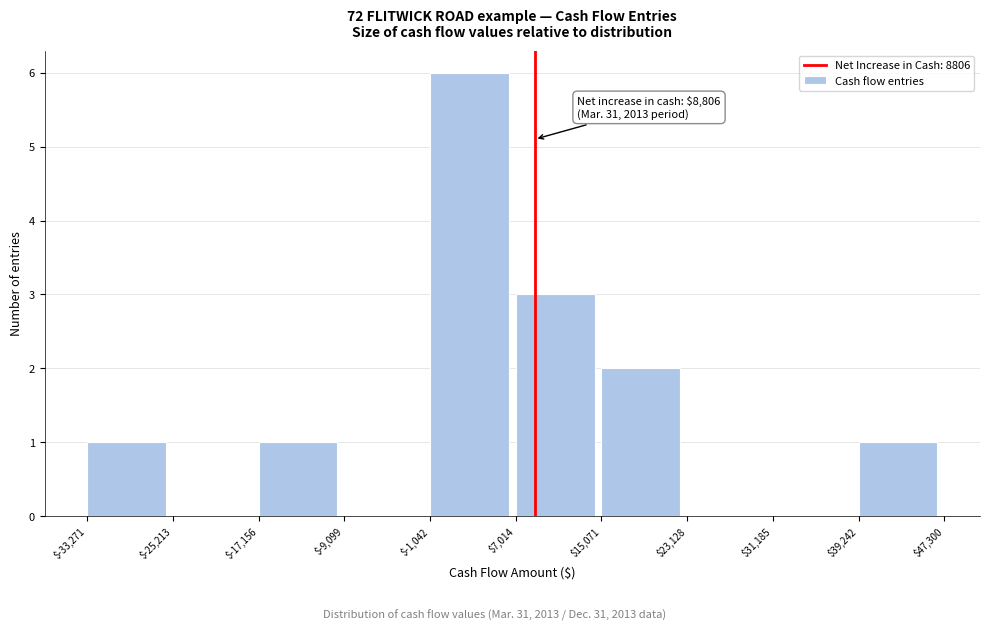

Over which range of the x-axis is the bar tallest?

$-1,042 to $7,014